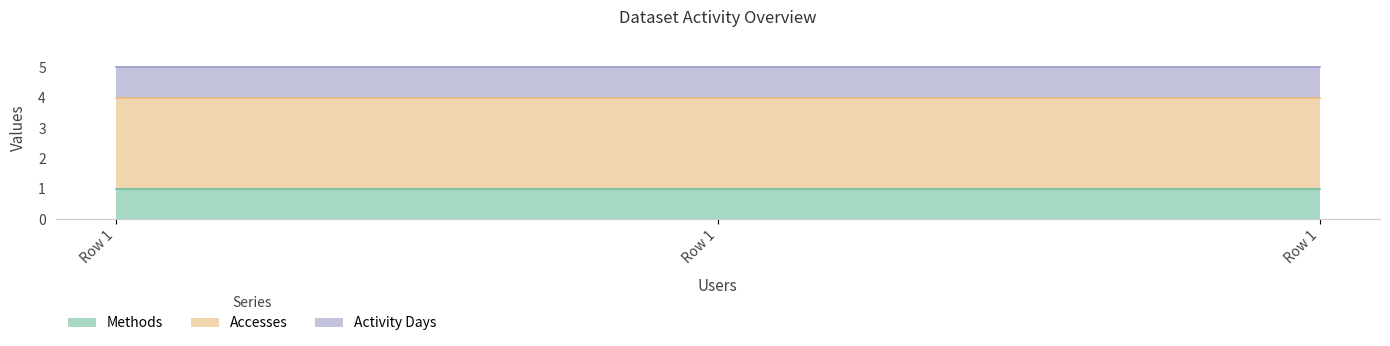

True or false: Activity Days has a value of 1 at 1.

True